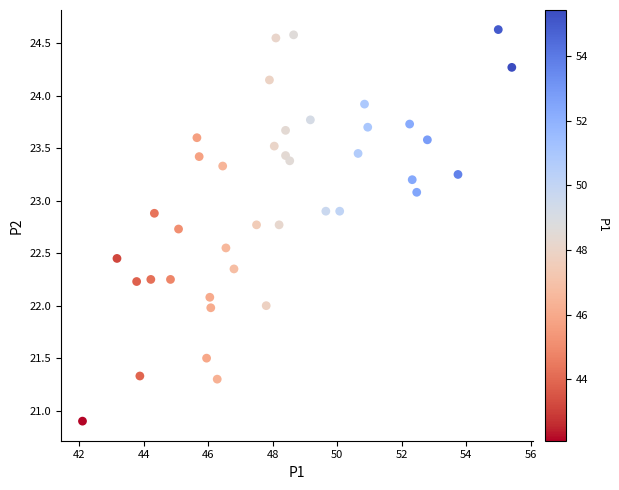

What is the range of X values (max minus min)?

13.3